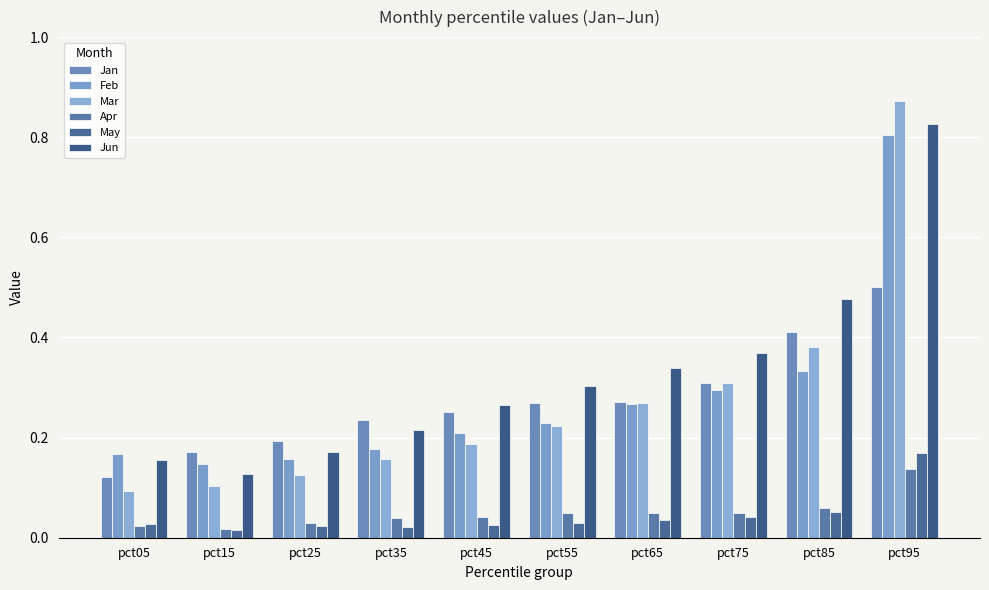

Are the bars grouped side by side (vs. stacked)?

Yes